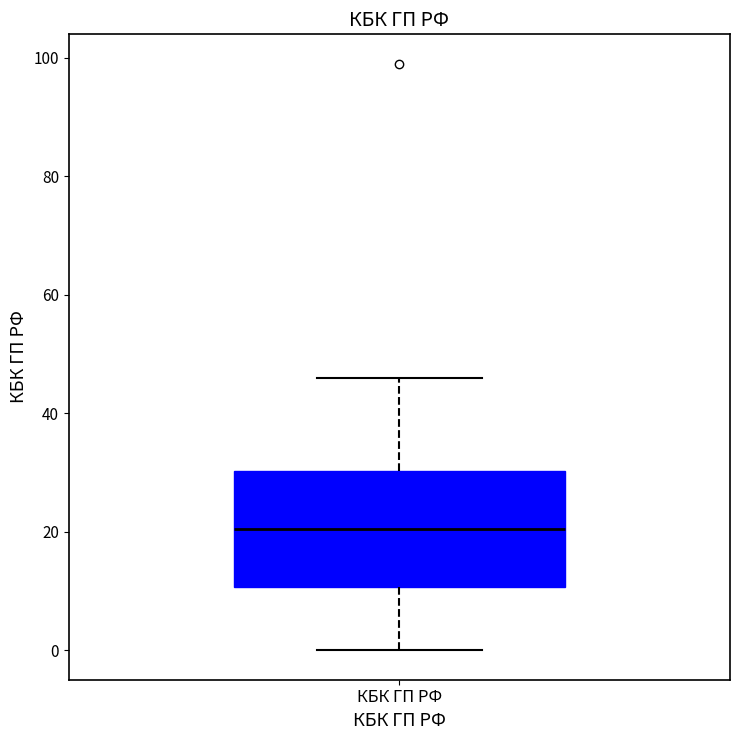

Transcribe this box plot: give where the median line is, the range the box spans, and where the two whiskers end, as read against the y-axis. The values are not printed on the chart, so give them approximately, as read against the axis.

median 20, box 10 to 30, whiskers 0 to 46